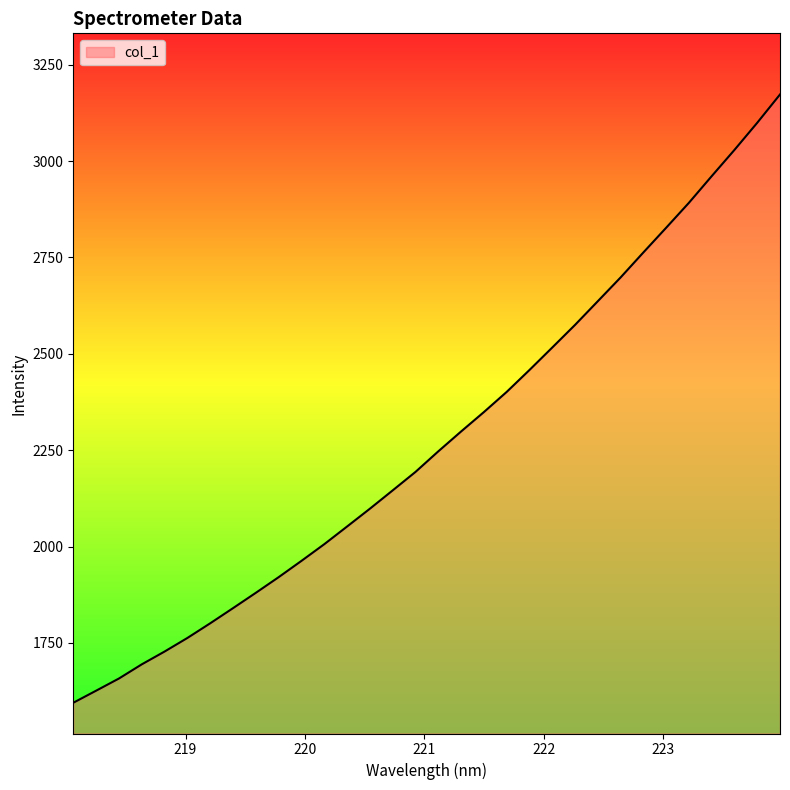

What is the smallest value displayed?

1594.8